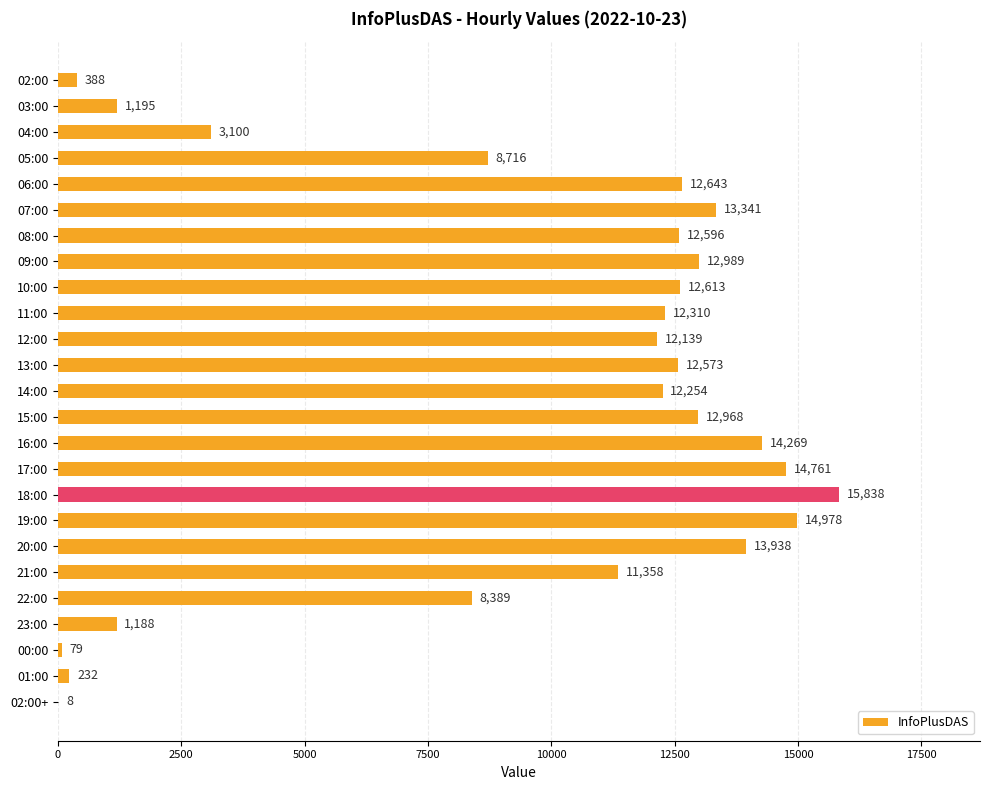

At which category does the chart reach its peak across all series?

18:00